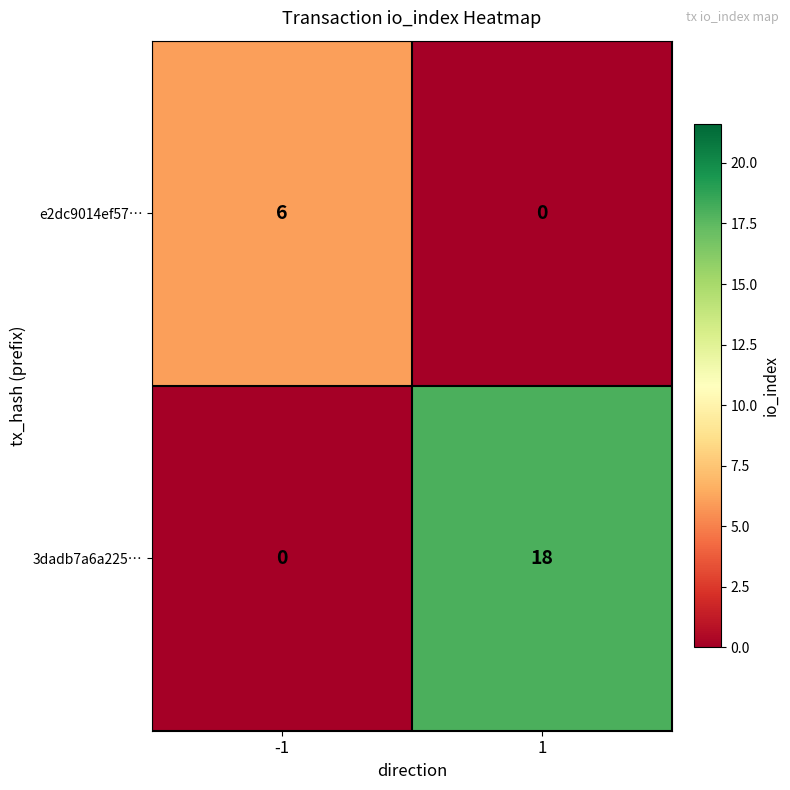

Rank the series by their average value, from highest to lowest.

3dadb7a6a225…, e2dc9014ef57…